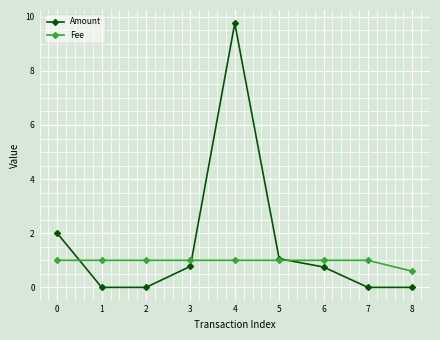

The value of Amount at 3 is 0.8. True or false?

True